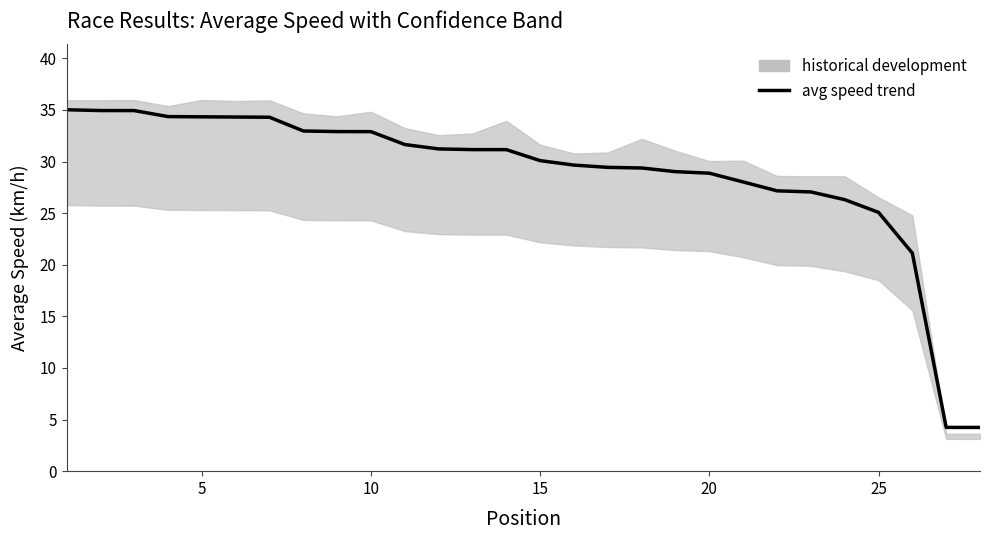

What is the difference between the second highest and minimum values?

30.7